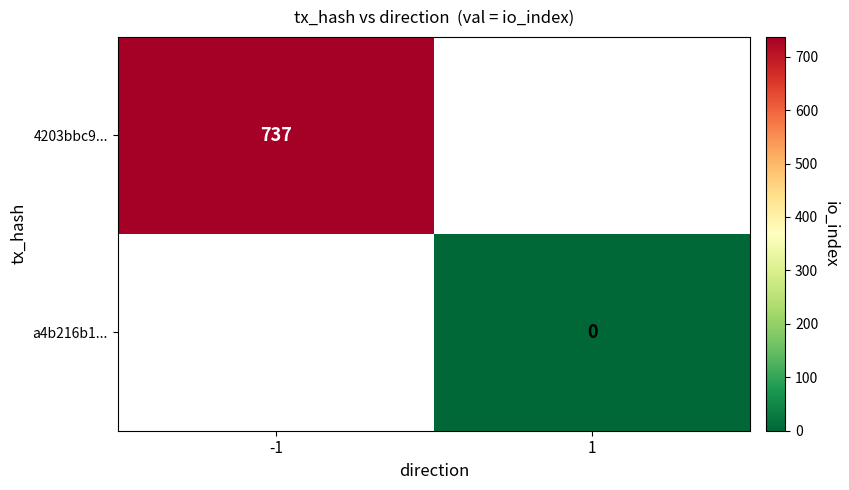

Is the value of 4203bbc9... at -1 greater than the value of a4b216b1... at 1?

Yes